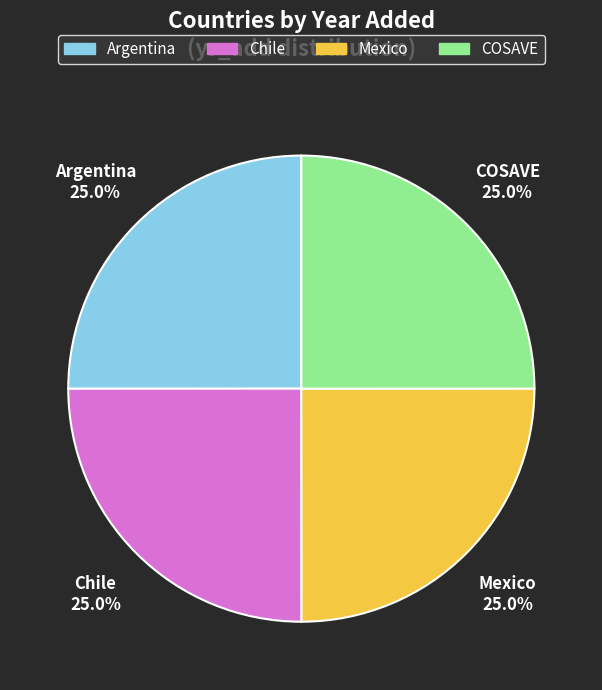

To the nearest percent, what is the average slice percentage?

25%